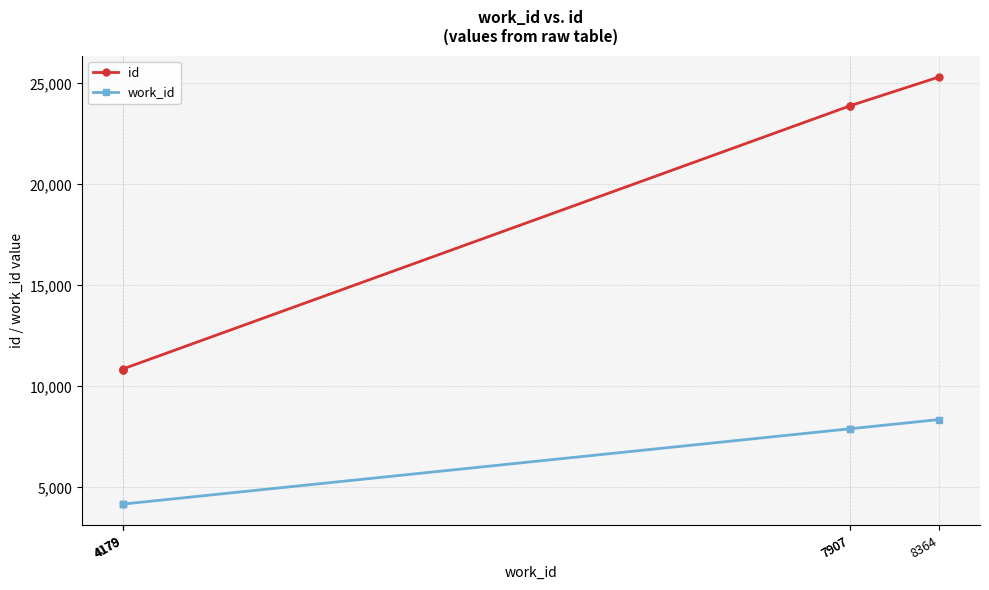

The id series shows 10839 at 4178. True or false?

True